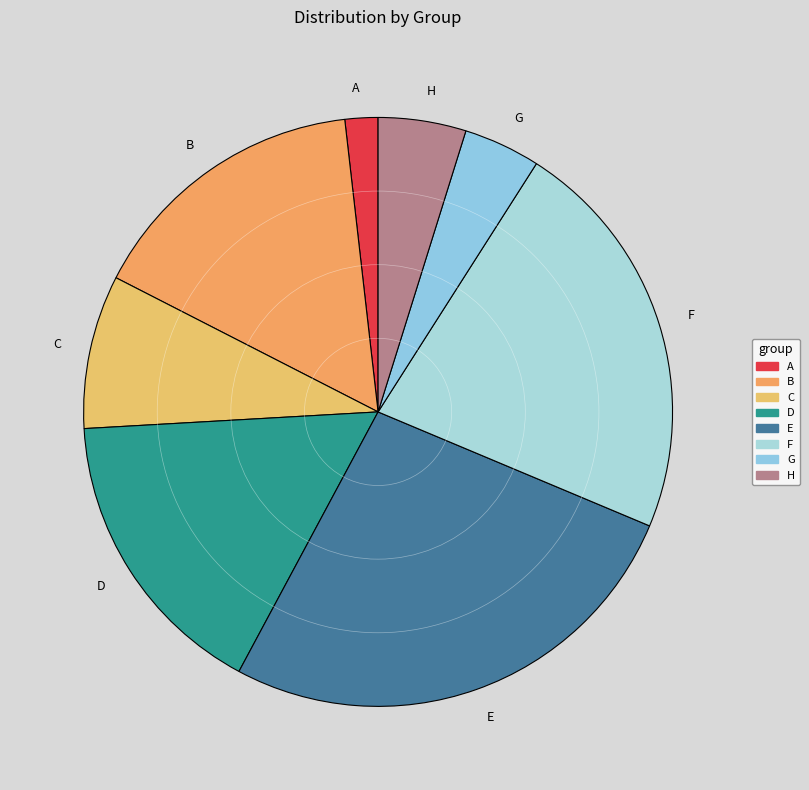

Is the sum of D and B greater than half?

No